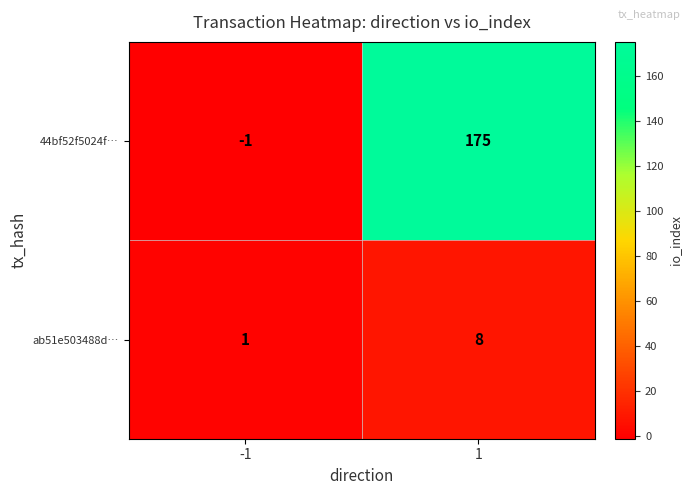

What is the maximum value shown in the chart?

175